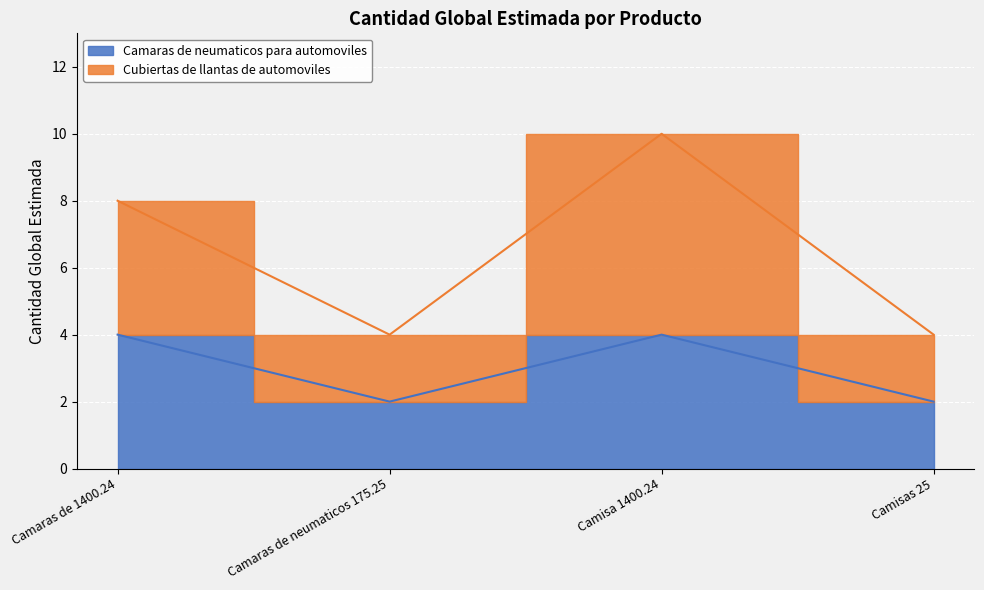

How many data points in Cubiertas de llantas de automoviles are less than 8?

2